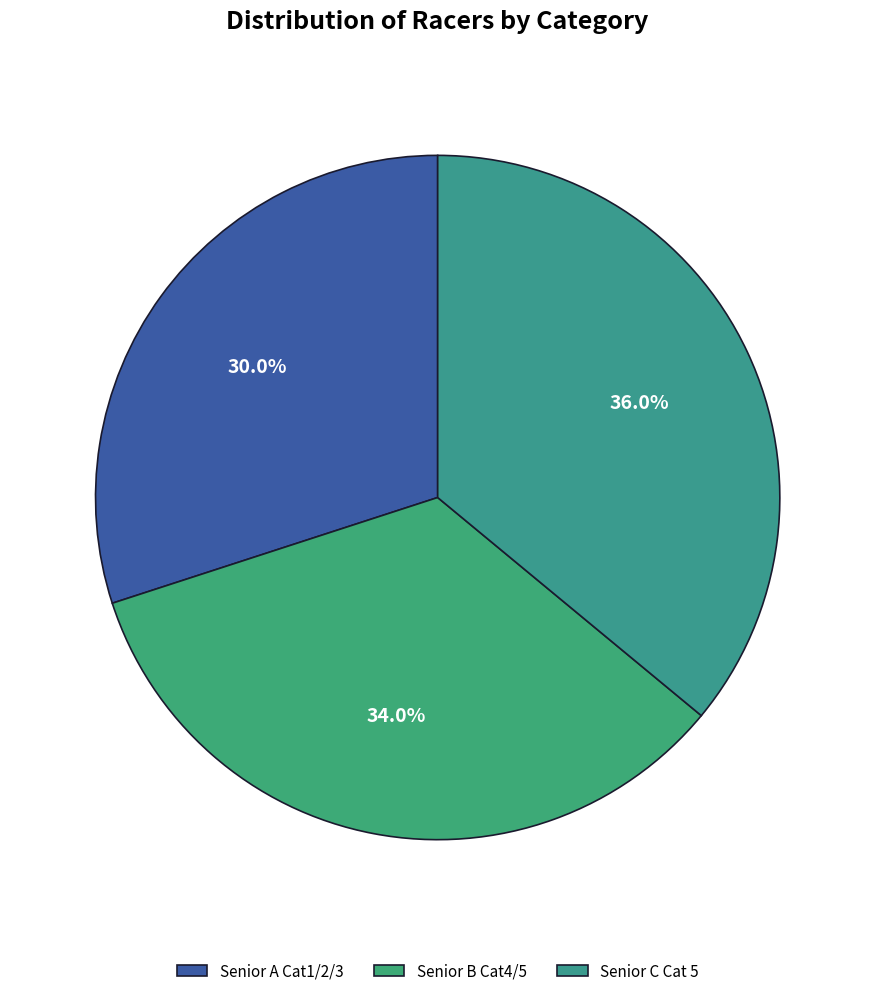

What is the largest slice in the pie chart?

Senior C Cat 5